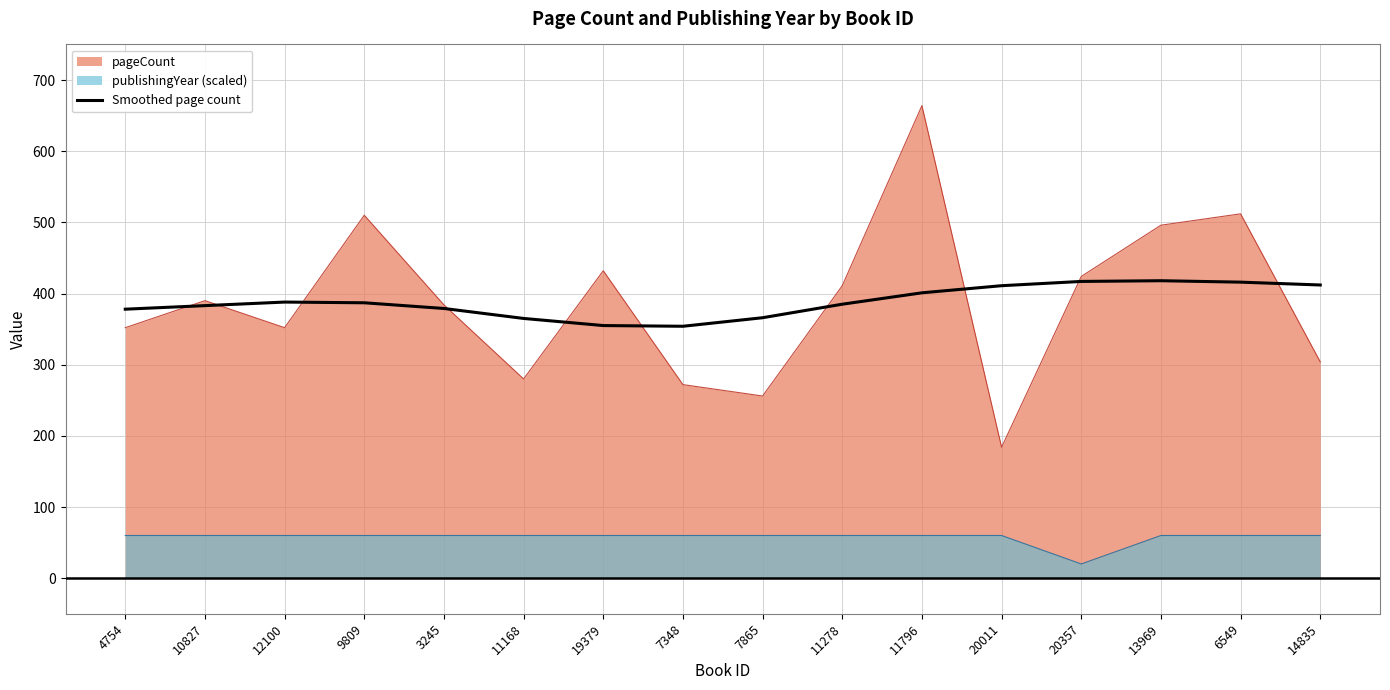

Rank the series by their maximum value, from highest to lowest.

pageCount, Smoothed page count, publishingYear (scaled)